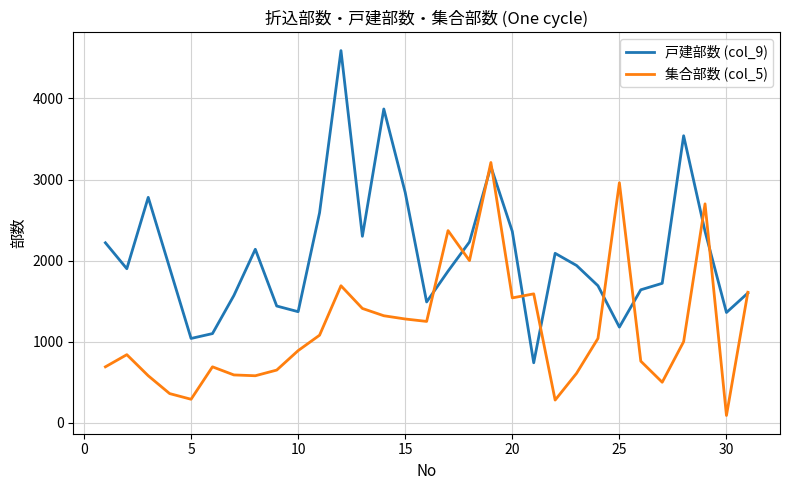

Which series has the largest total across all categories?

戸建部数 (col_9)